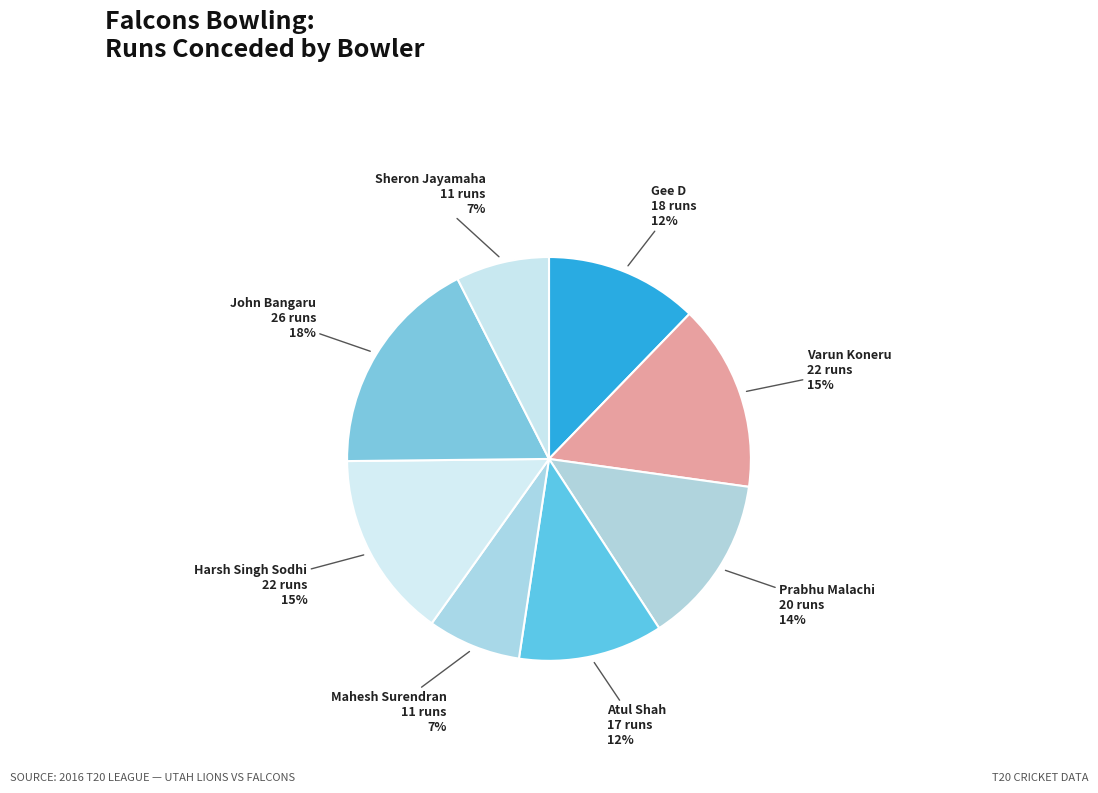

Which category has the biggest portion of the pie?

John Bangaru